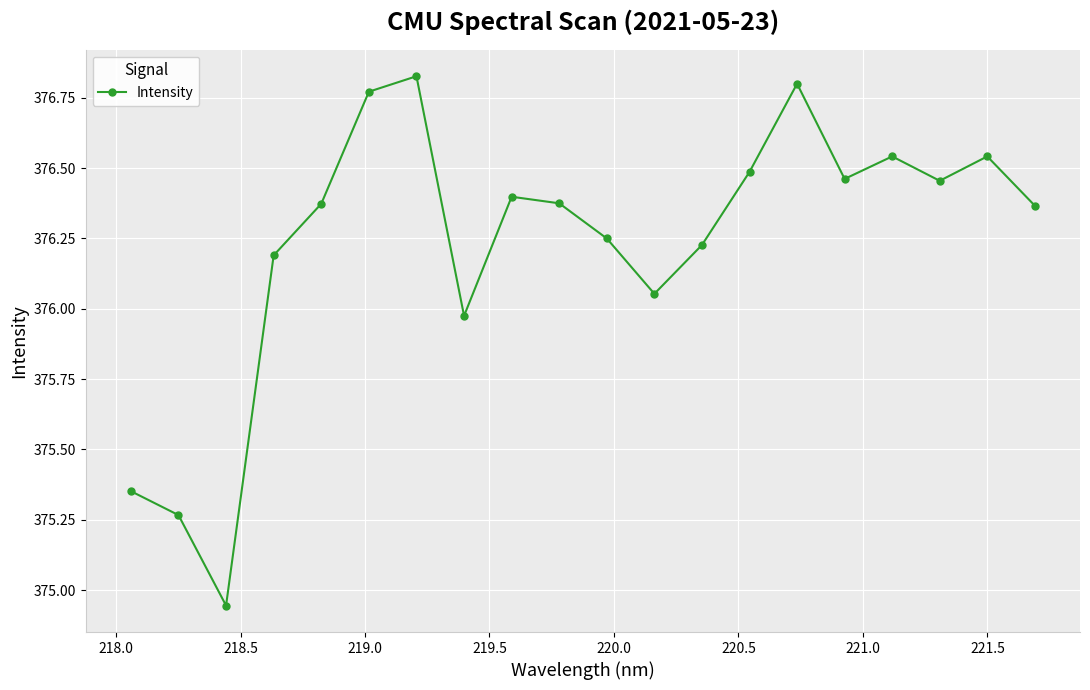

How many points are lower than both their immediate neighbors (excluding endpoints)?

5